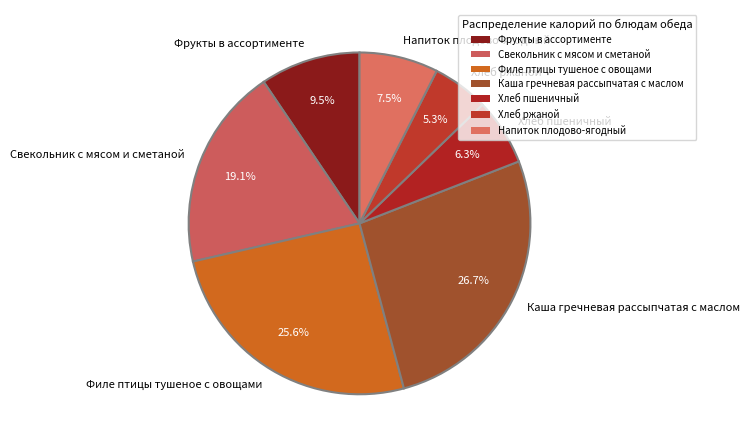

Count the number of slices in the pie.

7